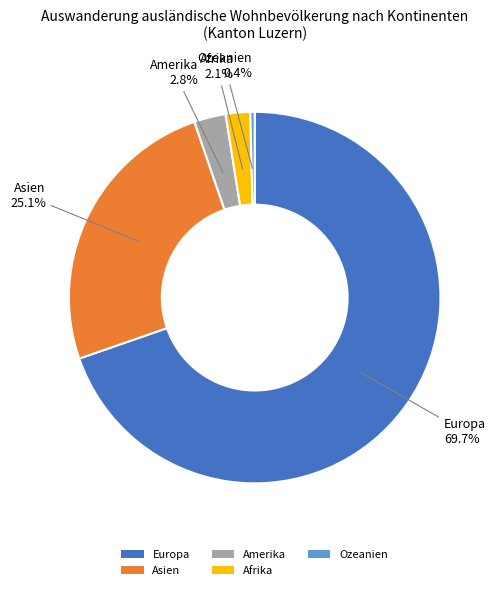

True or false: Afrika accounts for 13% of the total.

False